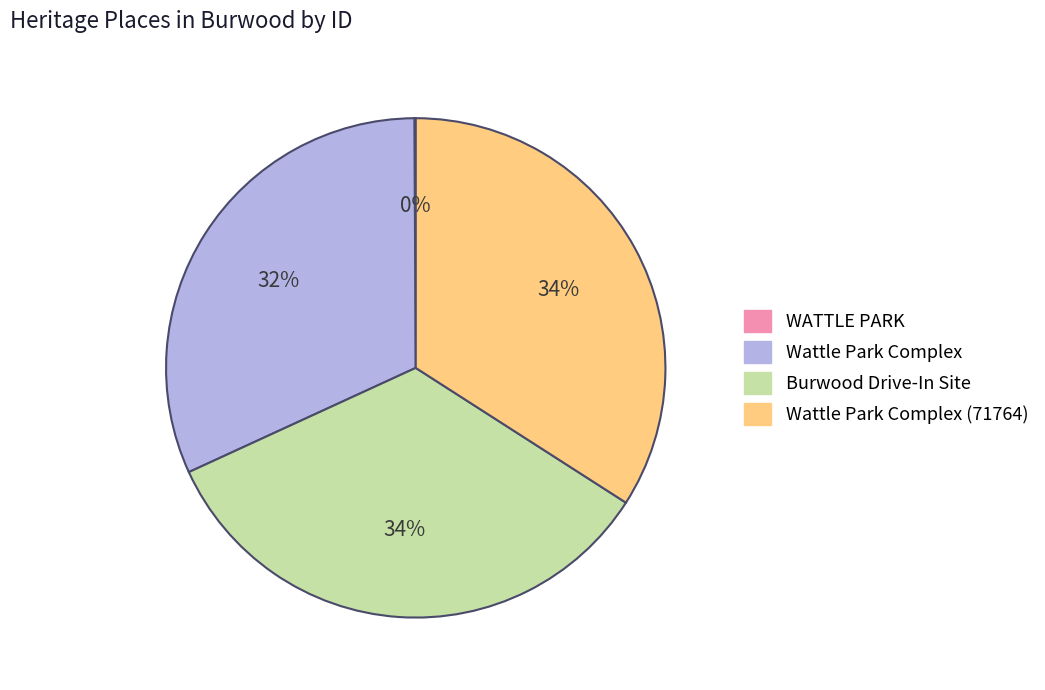

To the nearest percent, what percentage of the pie is Wattle Park Complex?

32%